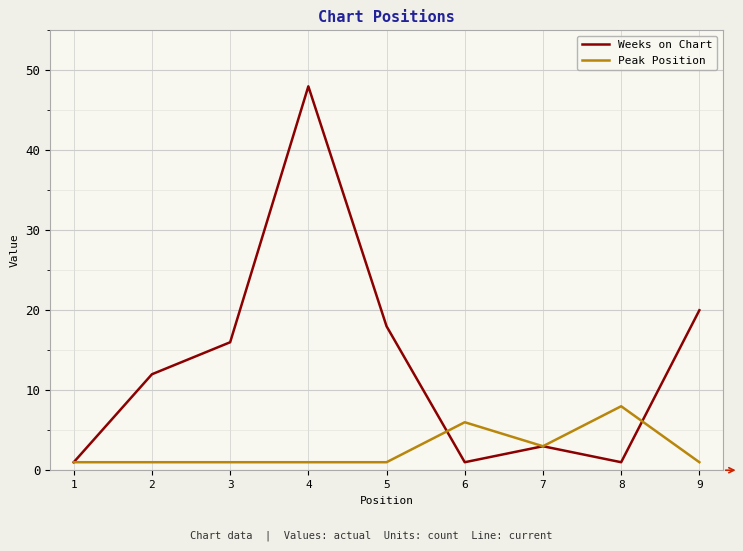

Where is Peak Position nearest to the value 4?

7